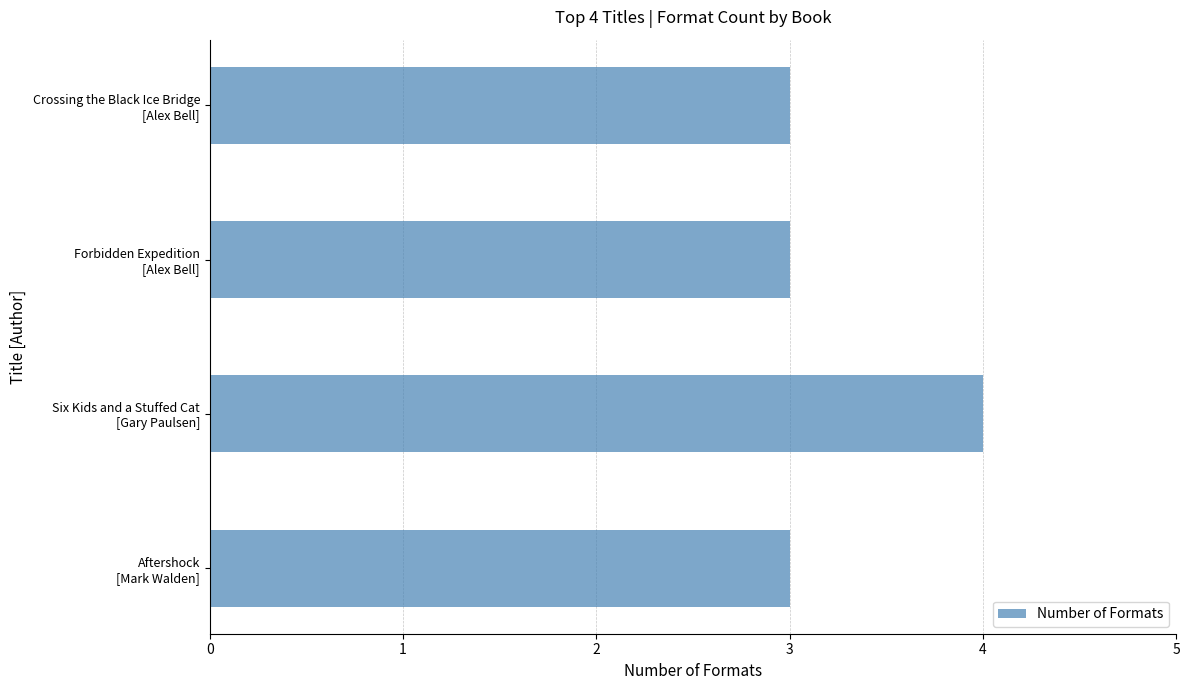

What is the average value?

3